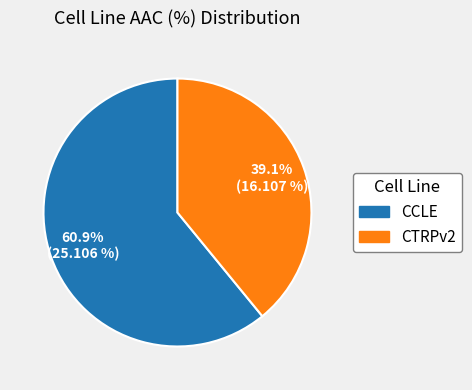

Which category has the smallest portion of the pie?

CTRPv2